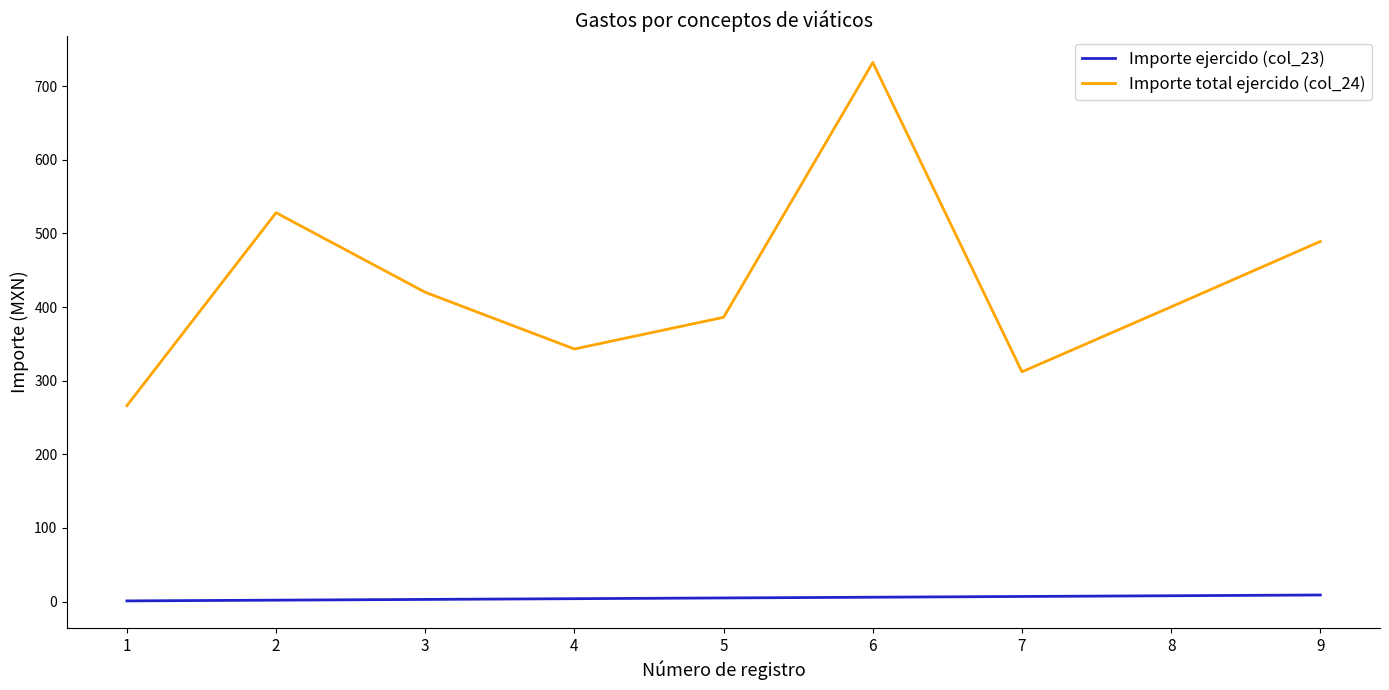

What is the difference between the highest and lowest values at 6?

726.0